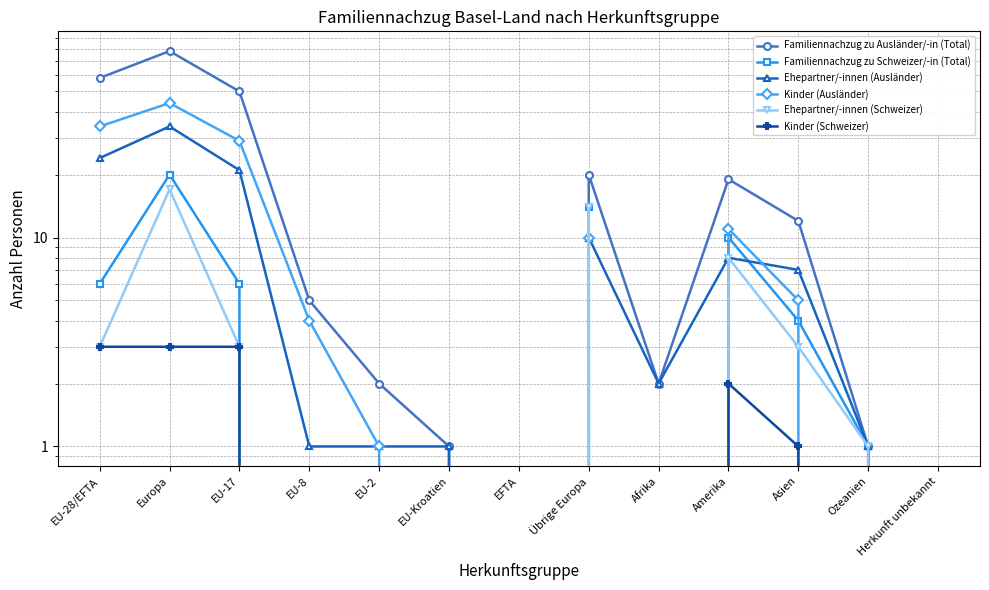

True or false: Familiennachzug zu Ausländer/-in (Total) has a value of 50 at EU-17.

True